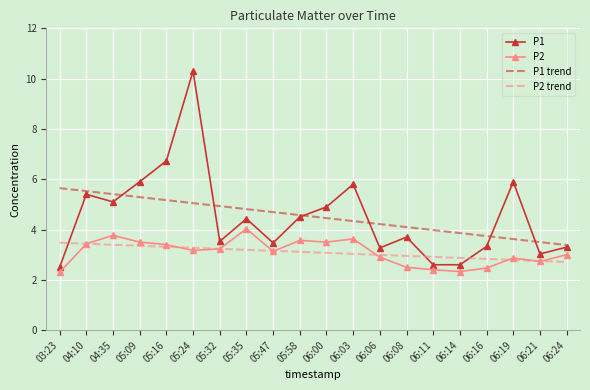

The P2 series shows 2.5 at 06:16. True or false?

True